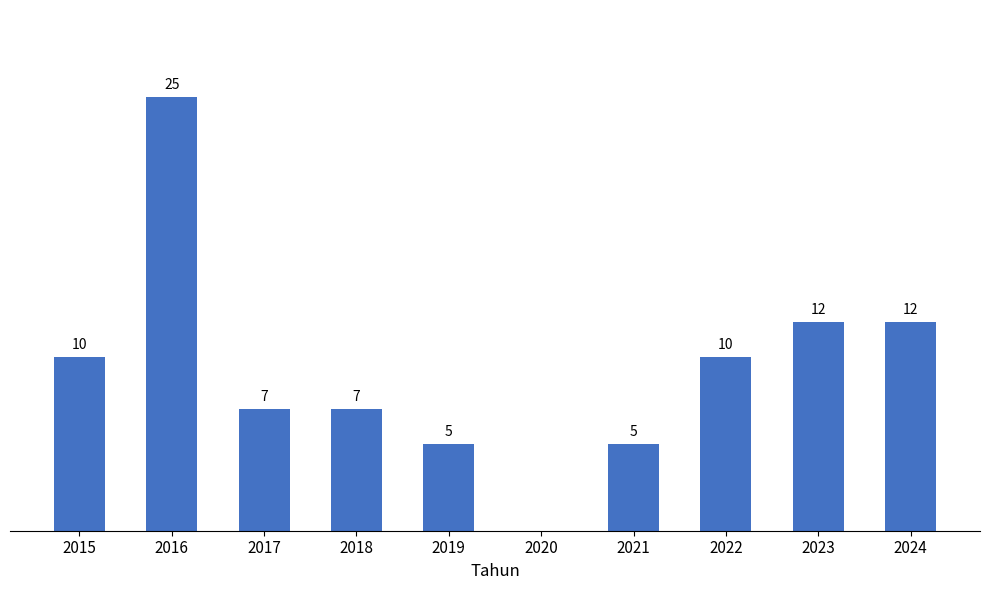

Reading left to right, list all the values displayed in this chart.

2015=10	2016=25	2017=7	2018=7	2019=5	2020=0	2021=5	2022=10	2023=12	2024=12